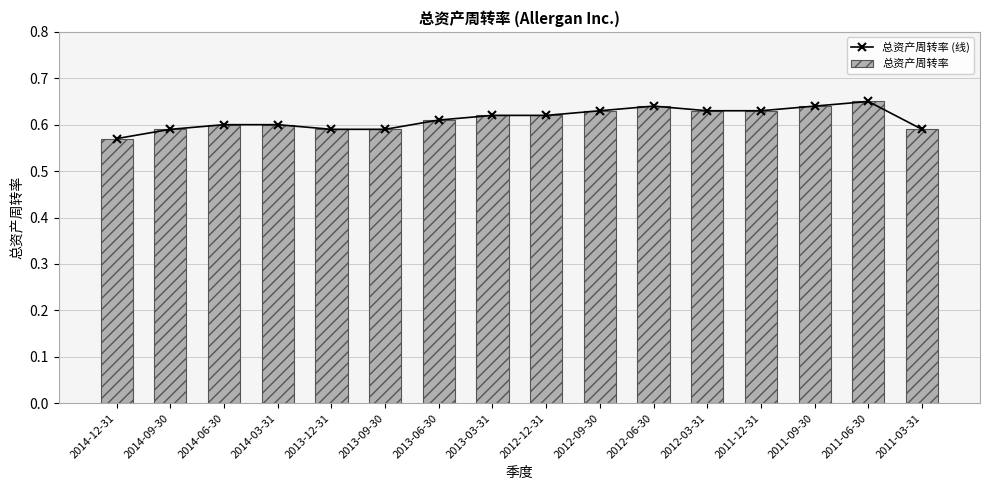

What is the average value of the 总资产周转率 (线) series?

0.6